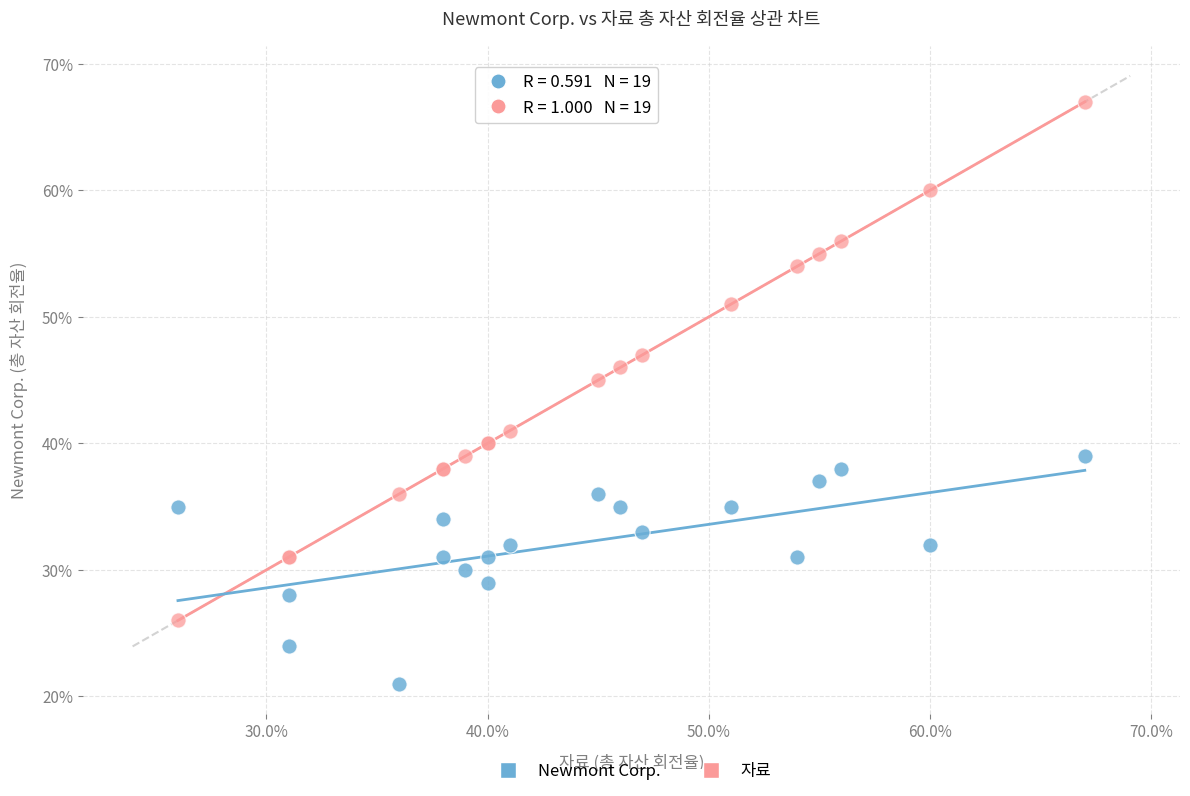

Which series contains the lowest Y value?

Newmont Corp.